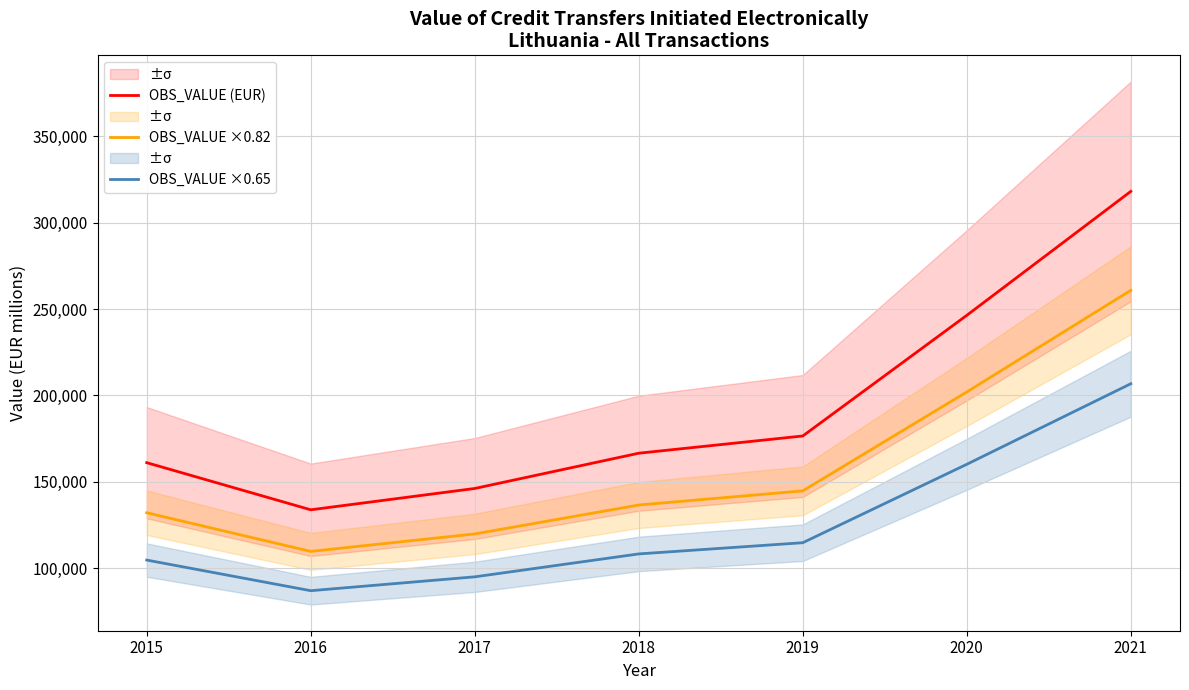

What is the minimum value for OBS_VALUE ×0.82?

109718.2